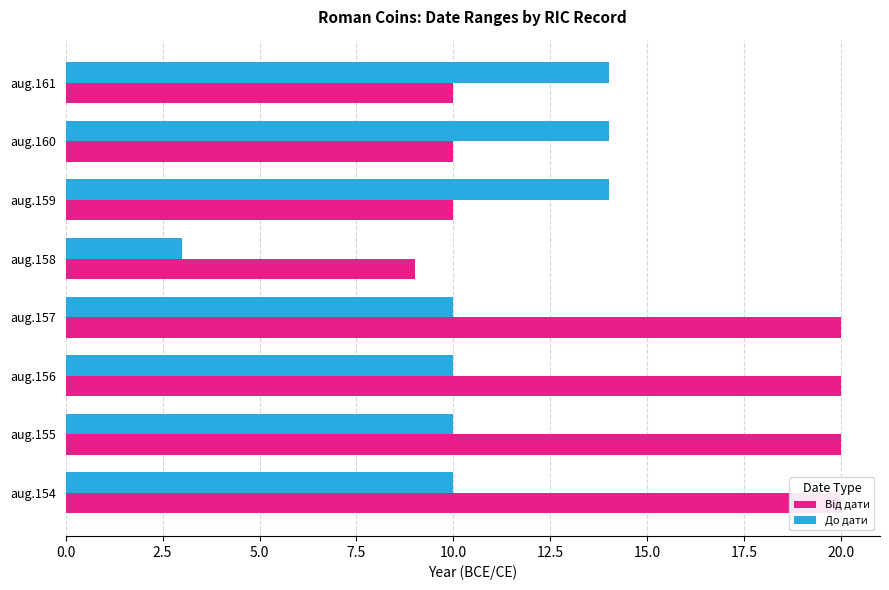

What are all the series names shown in the legend?

Від дати, До дати